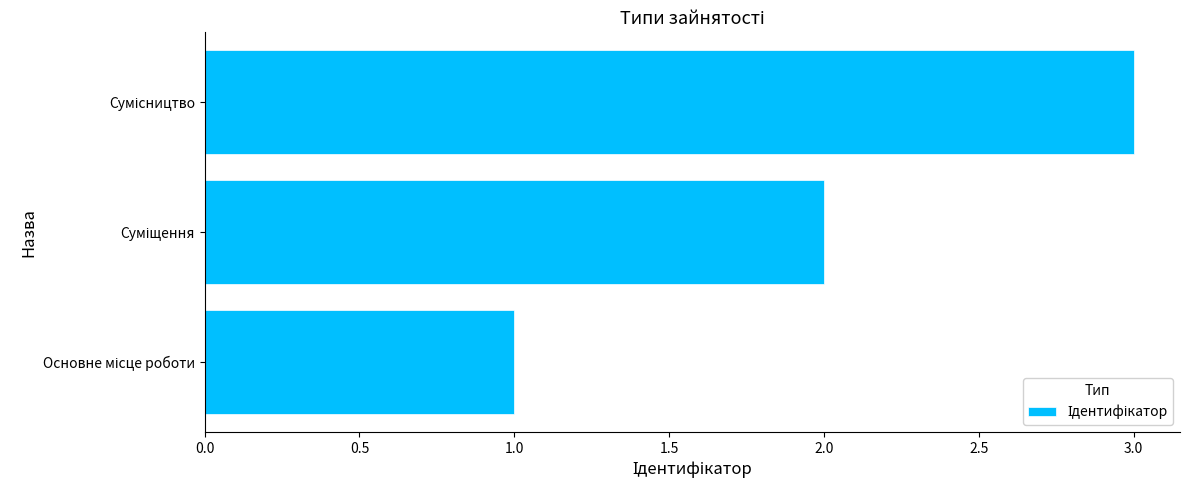

What is the maximum value shown in the chart?

3